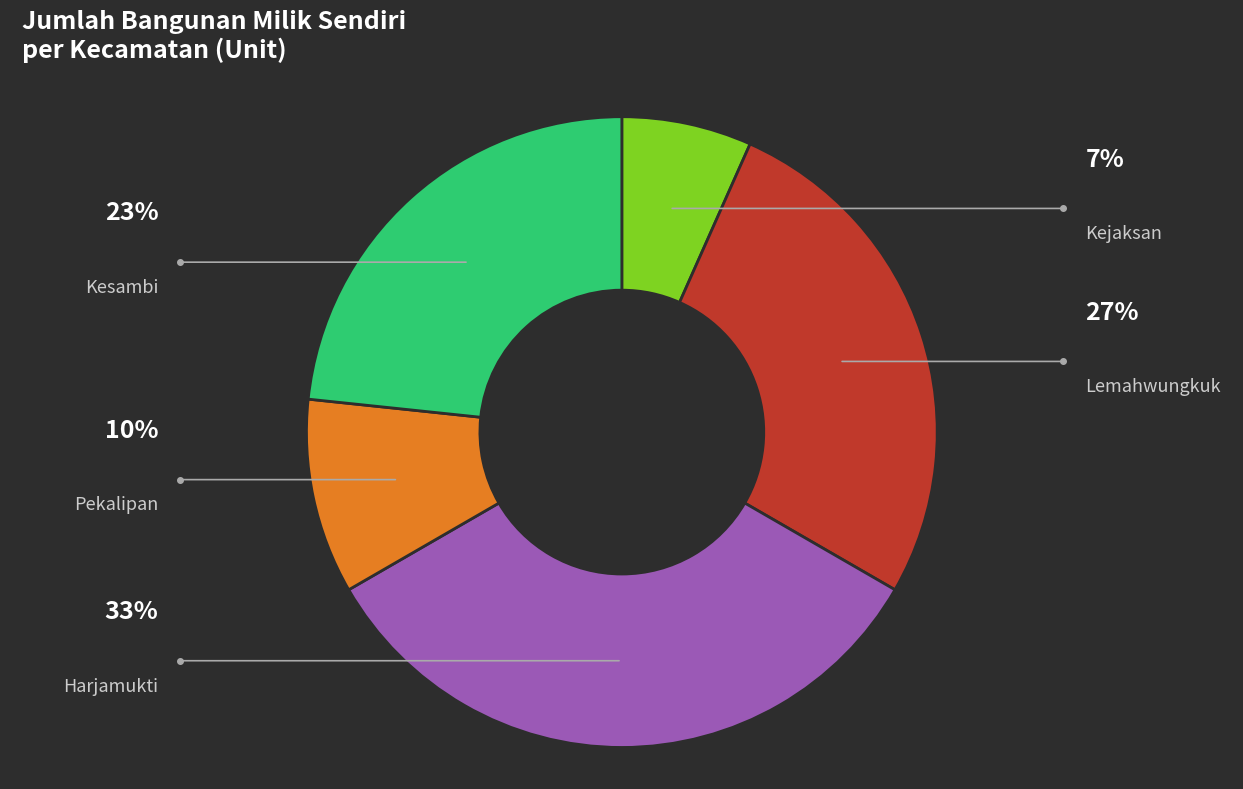

How much of the chart is everything except Kesambi?

76.7%